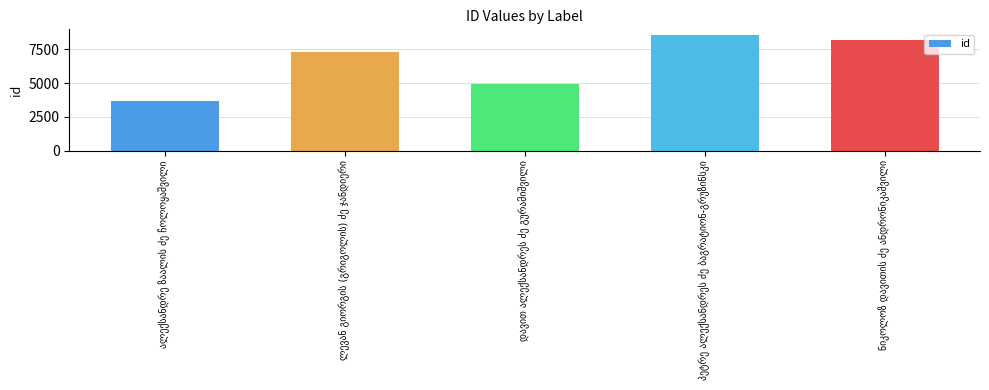

What is the value of the 3rd bar from the left?

4914